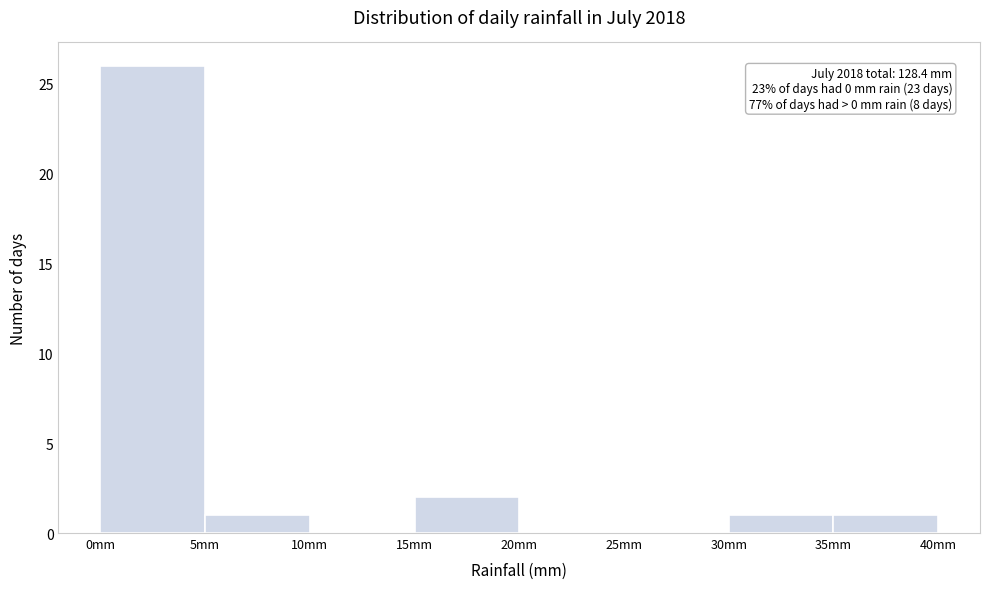

Which range on the x-axis has the tallest bar?

0 to 5